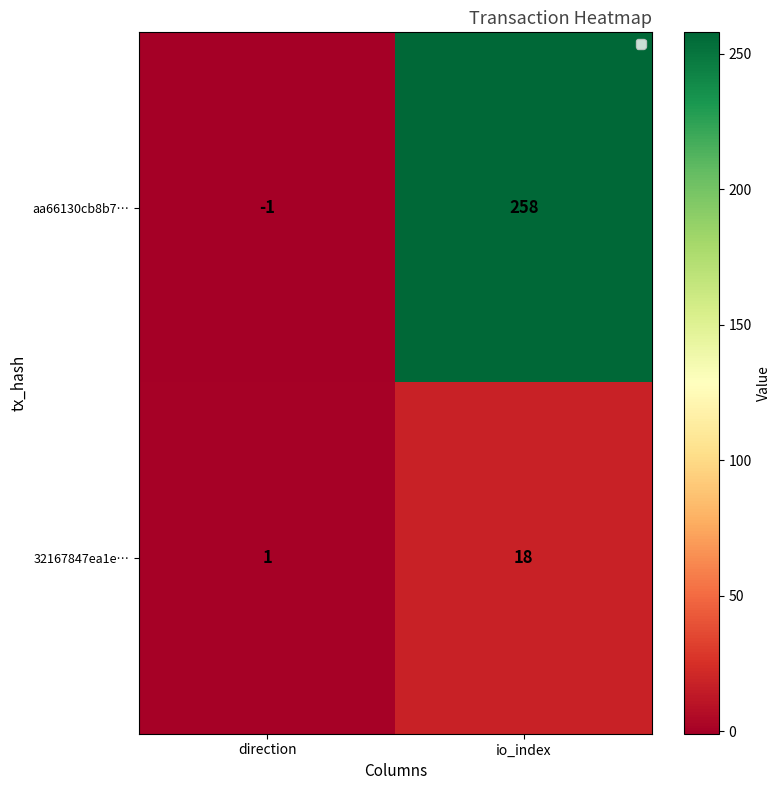

True or false: aa66130cb8b7… has a value of -2 at direction.

False